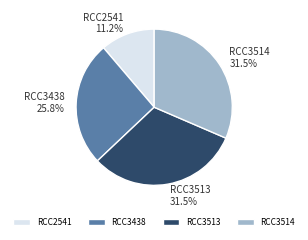

What is the smallest slice in the pie chart?

RCC2541